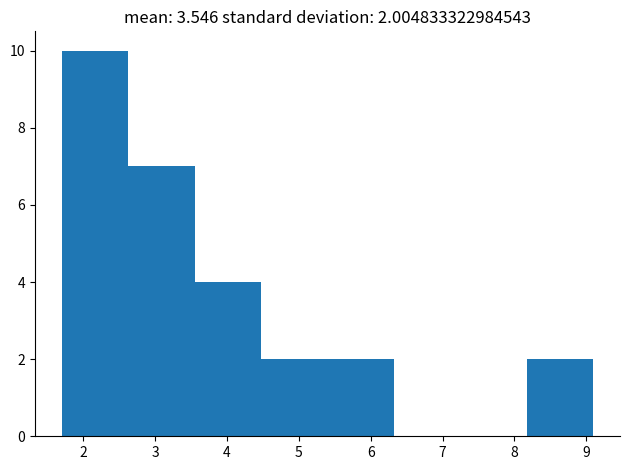

Over which range of the x-axis is the bar tallest?

1.7 to 2.6